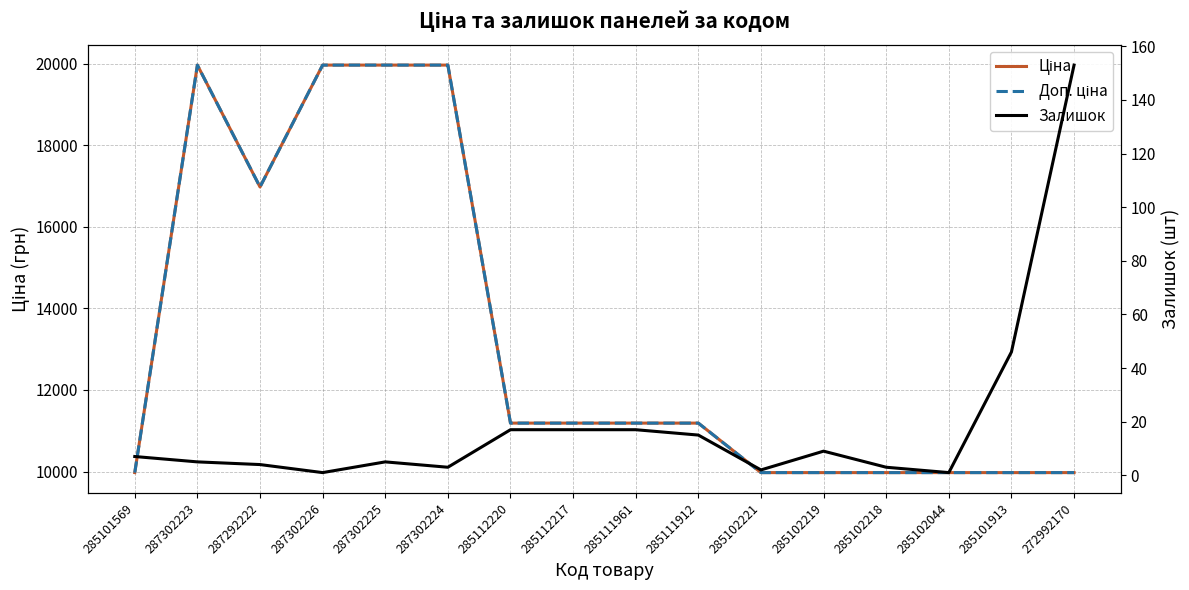

Which series has the largest total across all categories?

Ціна